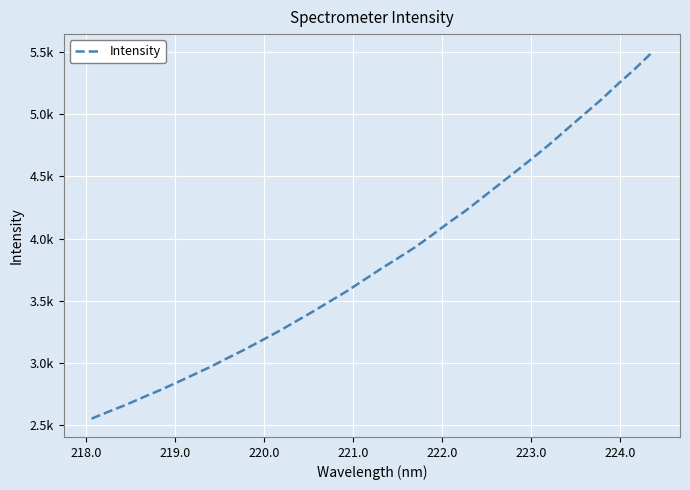

What is the sum of all values?

129826.5